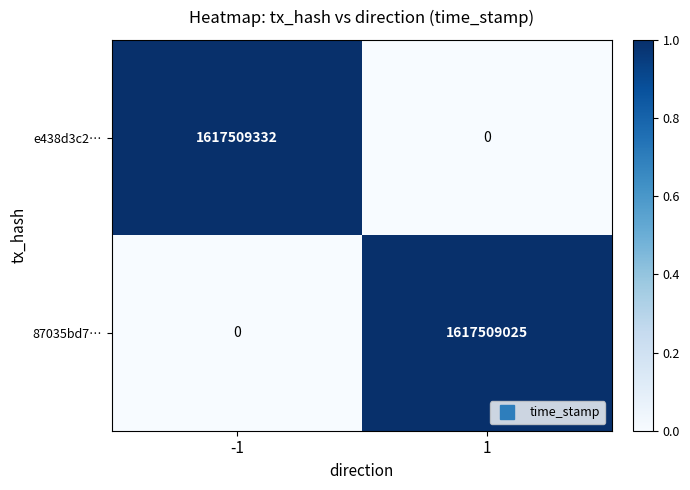

At which category is the sum across all series the highest?

-1